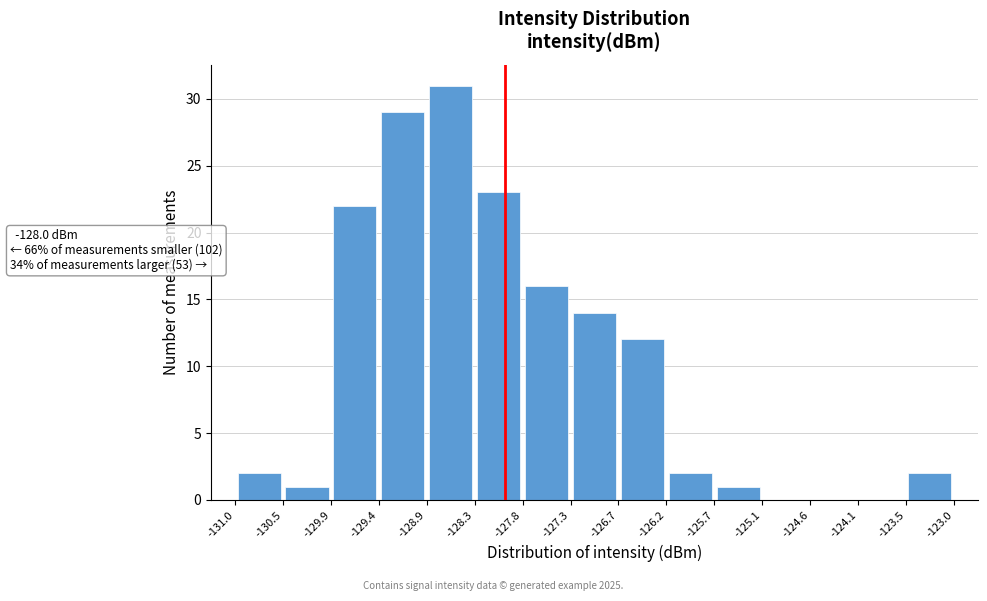

Which range on the x-axis has the tallest bar?

-128.9 to -128.3